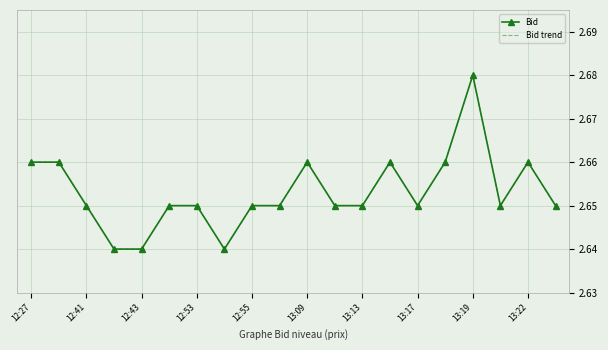

Where is the first local maximum for Bid?

13:09